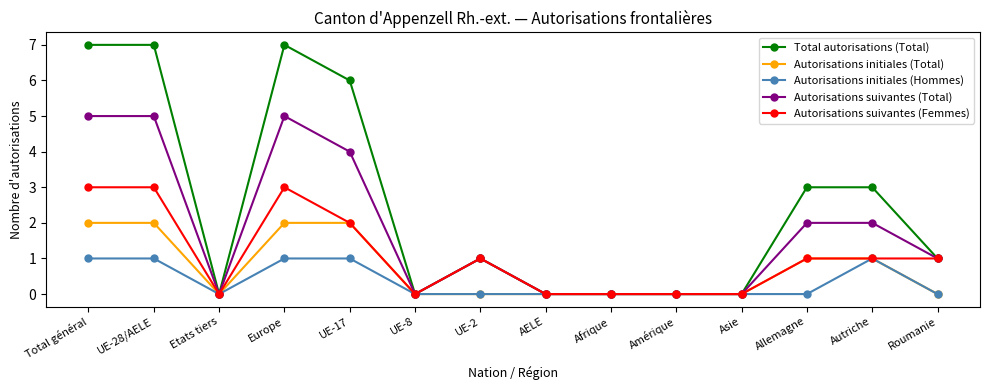

Is it true that Autorisations initiales (Hommes) equals 0 at AELE?

True